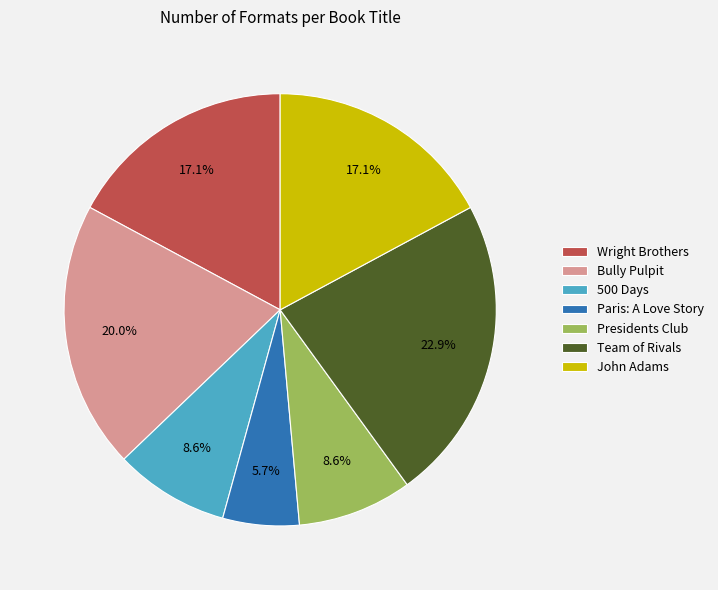

Which slice is the largest?

Team of Rivals